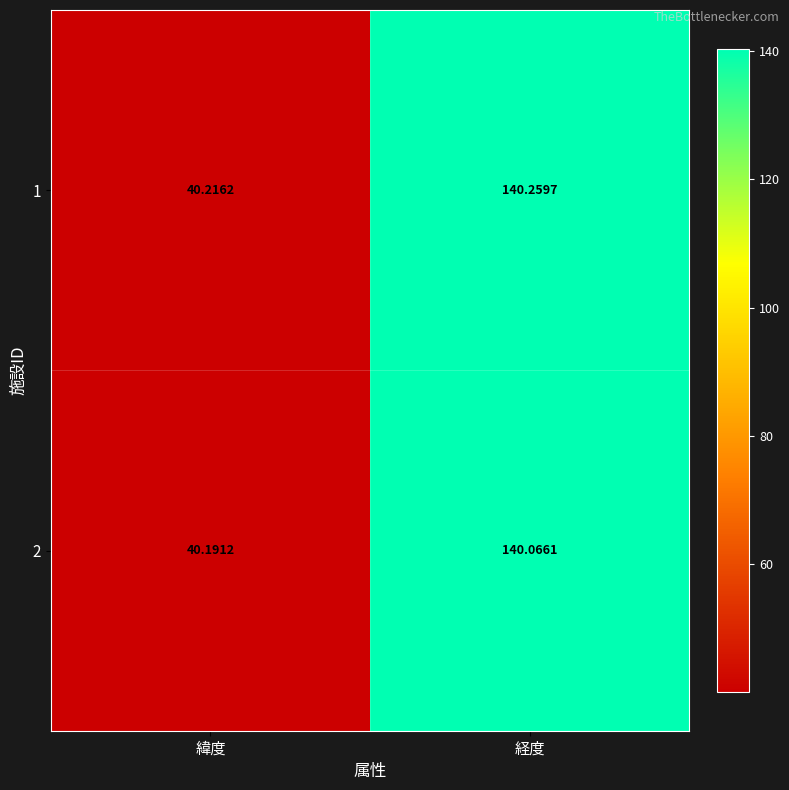

Where is 2 nearest to the value 90?

緯度